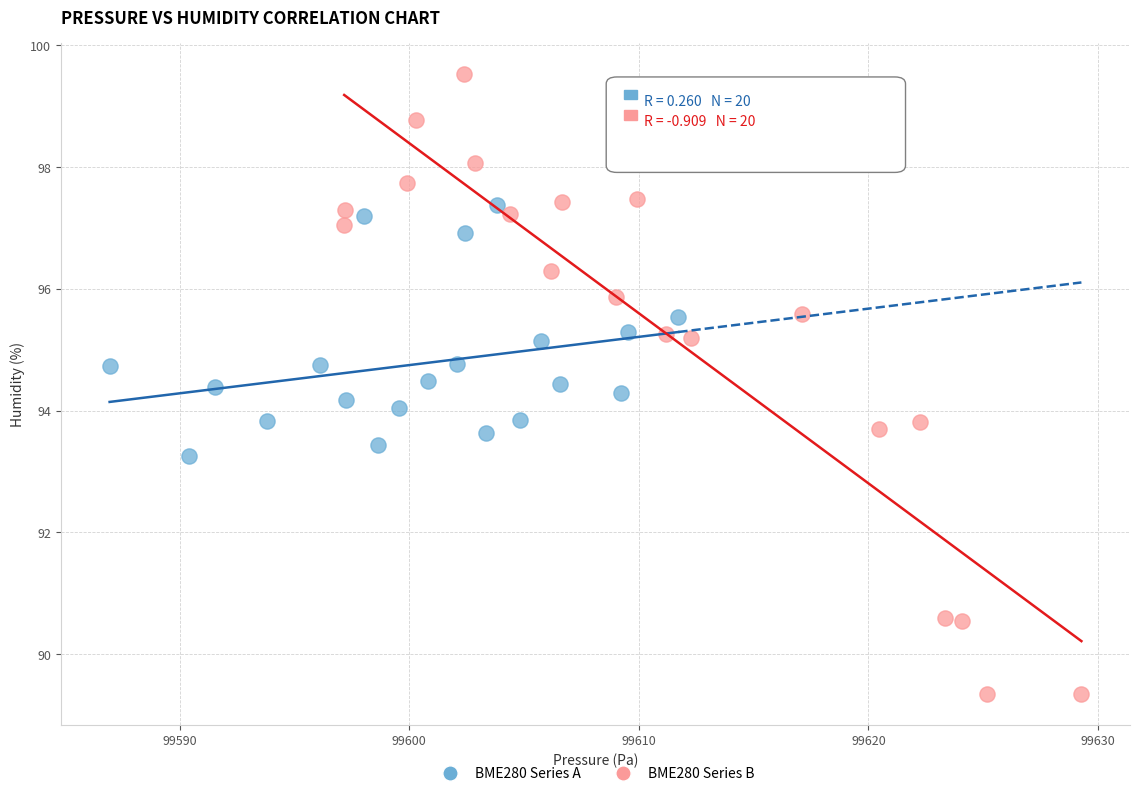

Which series has the widest spread of Y values?

BME280 Series B